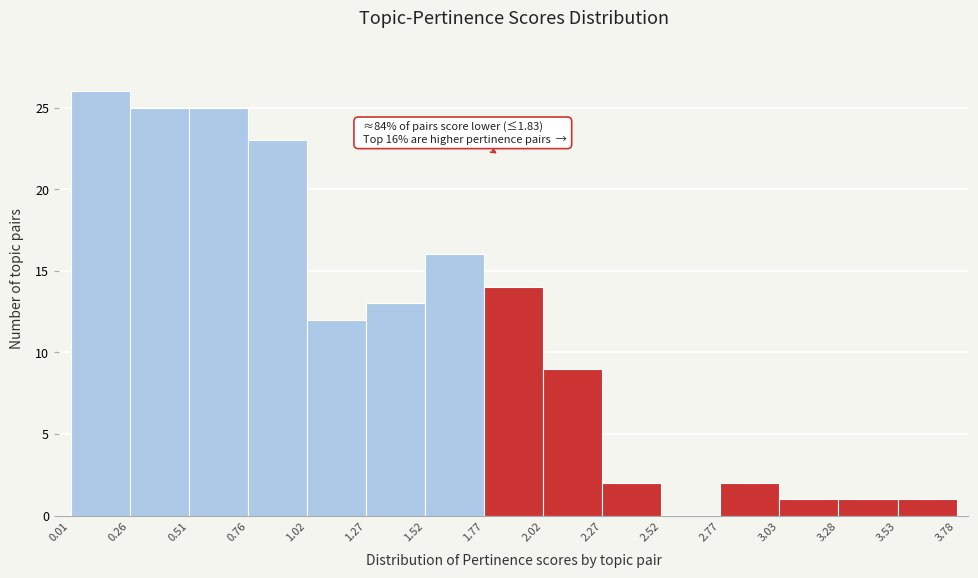

Which range on the x-axis has the tallest bar?

0.01 to 0.26